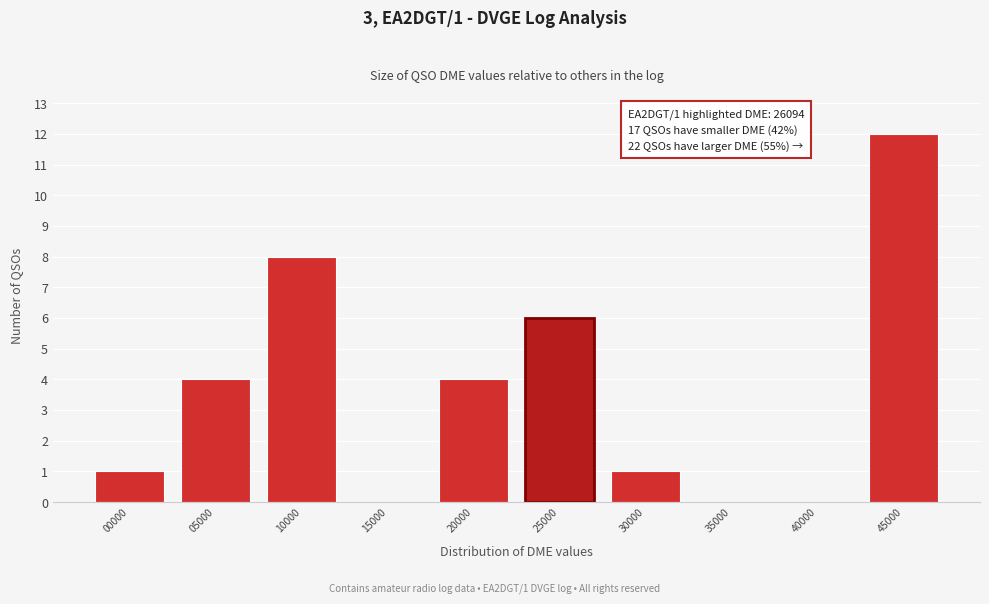

Reading right to left, what are all the values shown in this chart?

45000=12	40000=0	35000=0	30000=1	25000=6	20000=4	15000=0	10000=8	05000=4	00000=1